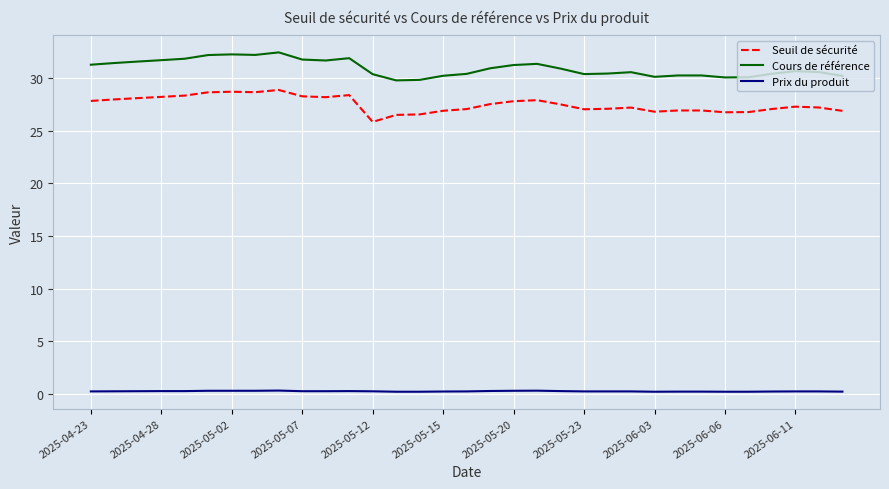

List the series in order of their peak value, highest first.

Cours de référence, Seuil de sécurité, Prix du produit